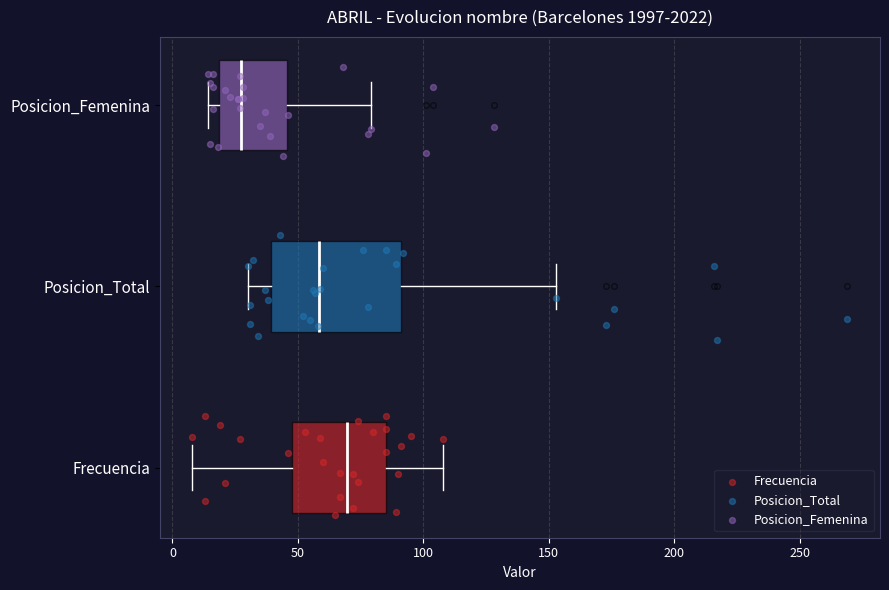

Which box is the widest, from its left edge to its right edge?

Posicion_Total